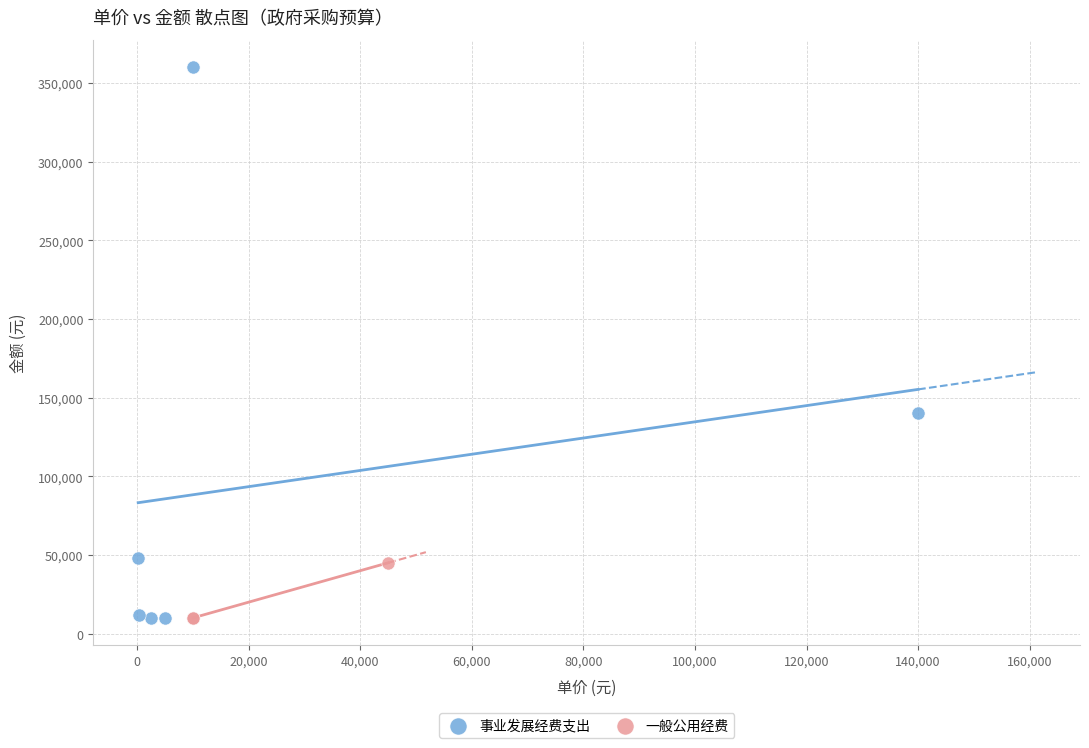

Which series has the widest spread of Y values?

事业发展经费支出